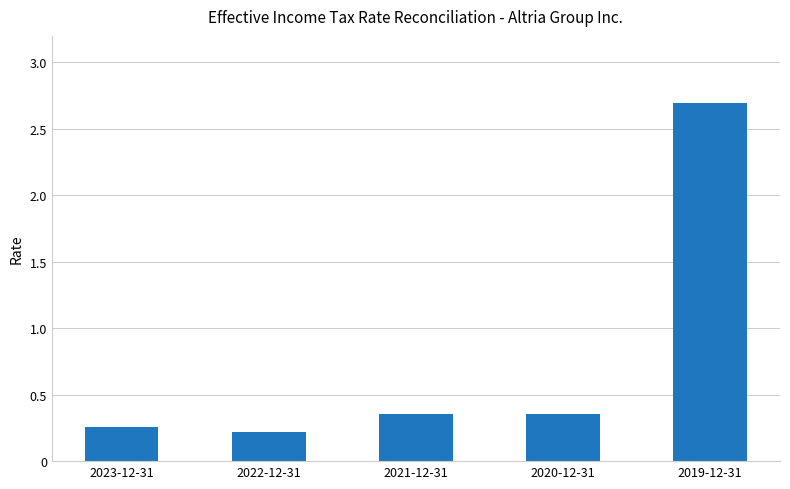

What is the label of the 4th bar from the left?

2020-12-31